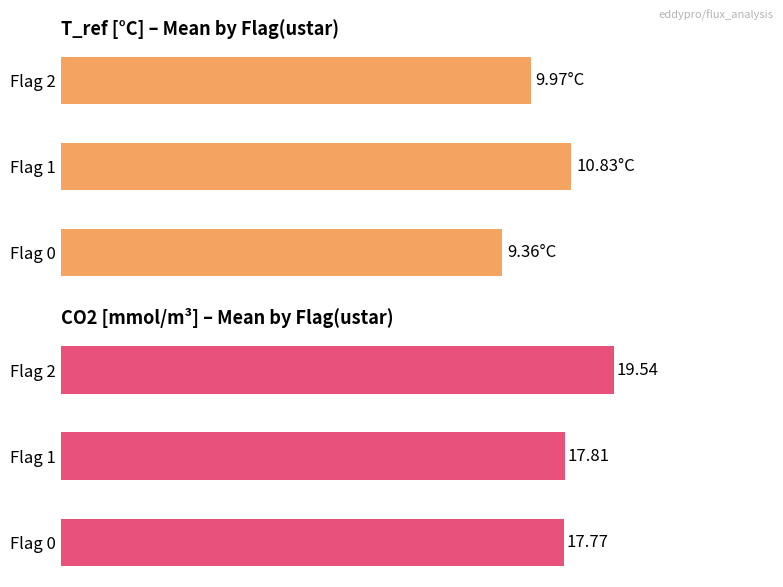

How many distinct data groups are displayed?

2